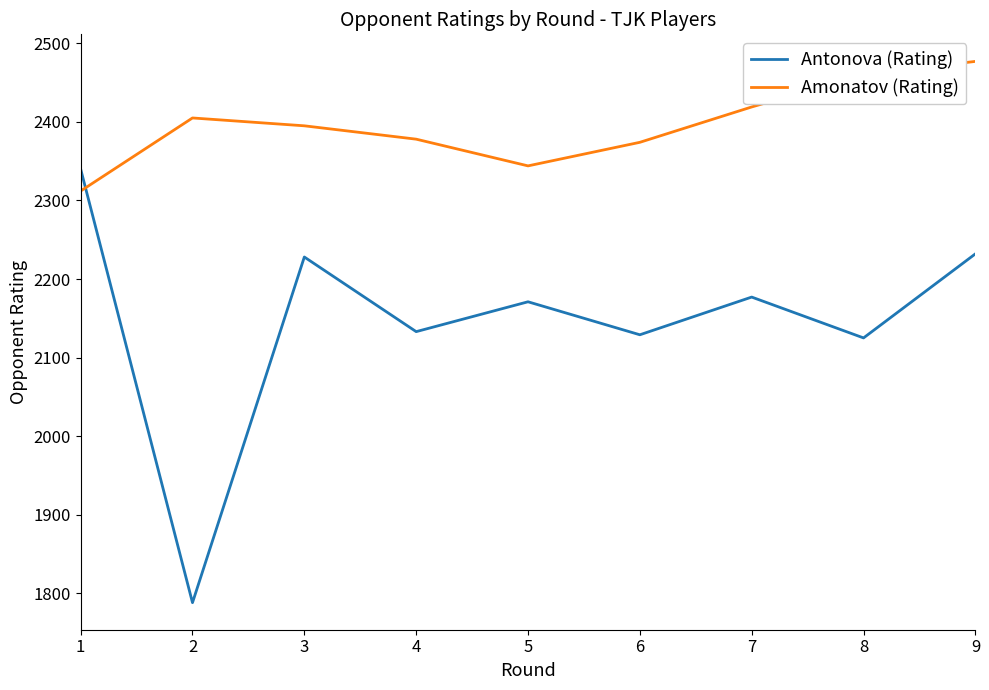

Reading left to right, transcribe all the data shown in this chart.

Antonova (Rating): 1=2340	2=1788	3=2228	4=2133	5=2171	6=2129	7=2177	8=2125	9=2232
Amonatov (Rating): 1=2312	2=2405	3=2395	4=2378	5=2344	6=2374	7=2419	8=2460	9=2477